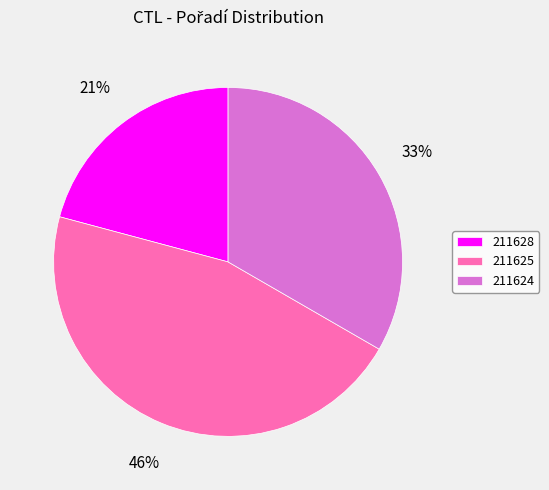

Rank the categories by value from highest to lowest.

211625, 211624, 211628